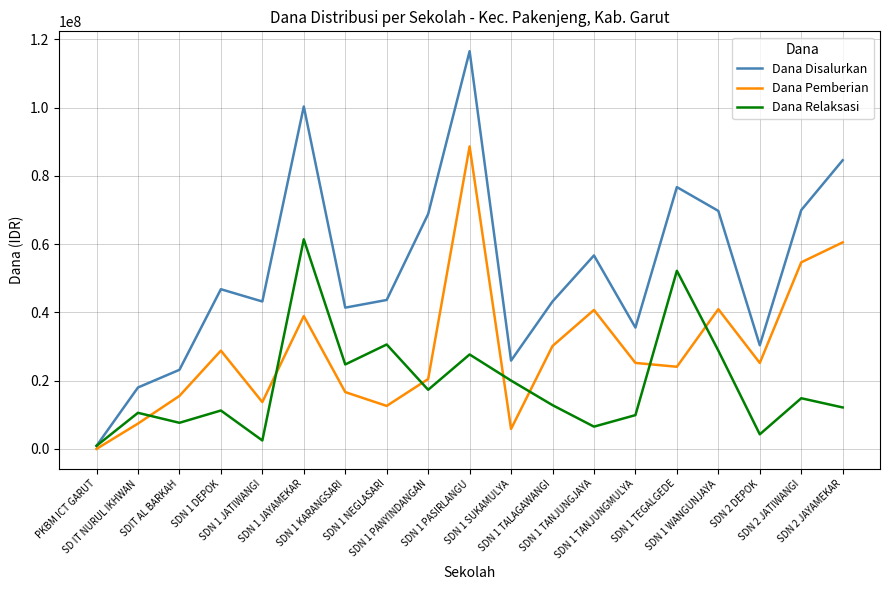

List the series in order of their peak value, lowest first.

Dana Relaksasi, Dana Pemberian, Dana Disalurkan